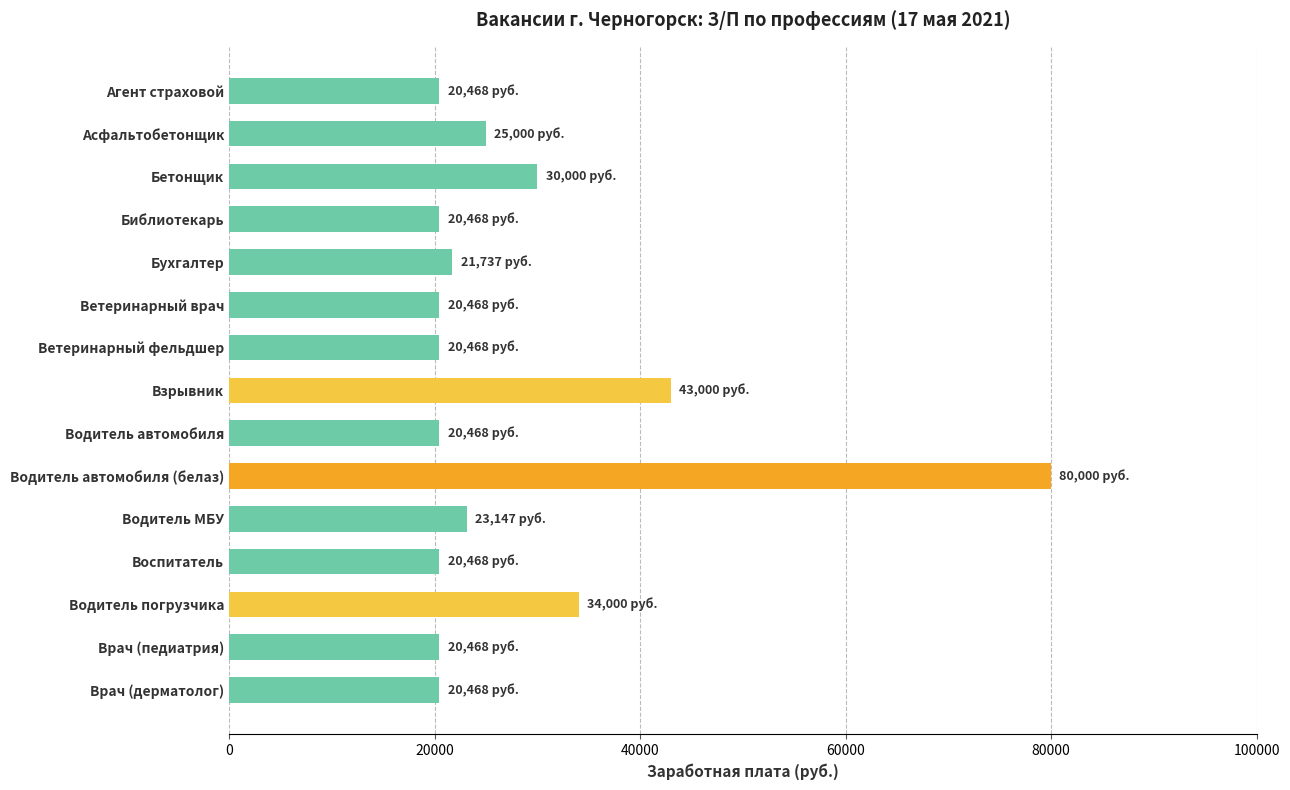

Where is the data nearest to the value 50234?

Взрывник